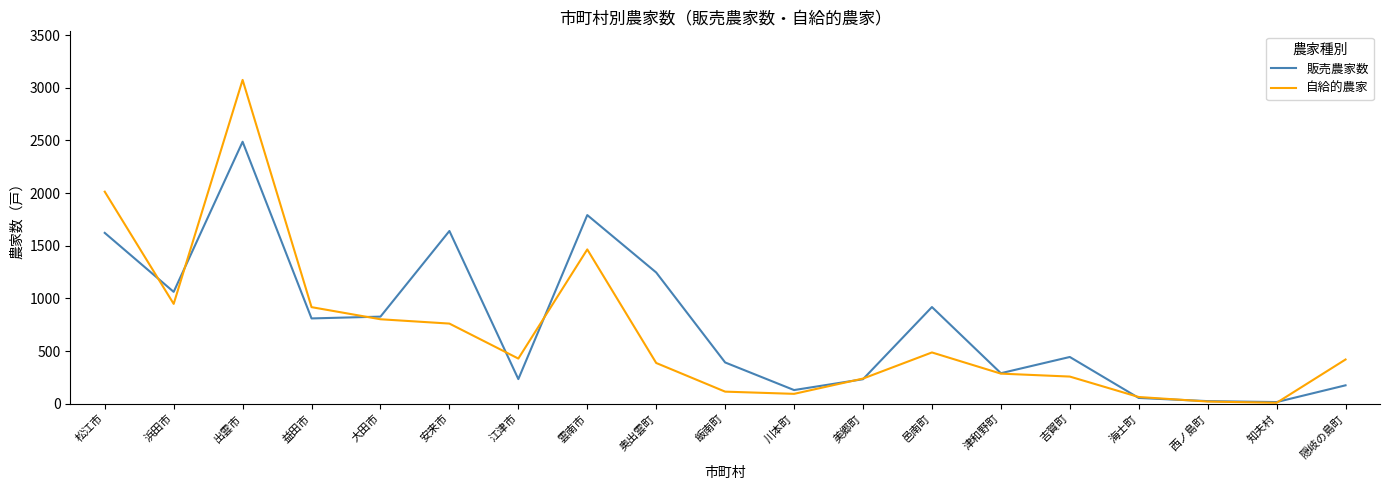

How many lines are shown in the chart?

2